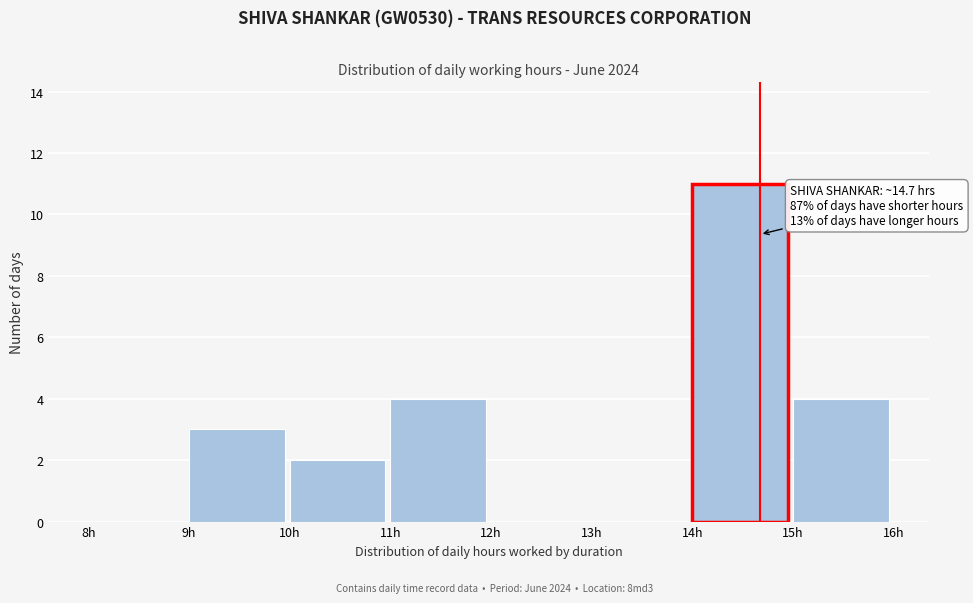

Which range on the x-axis has the tallest bar?

14 to 15